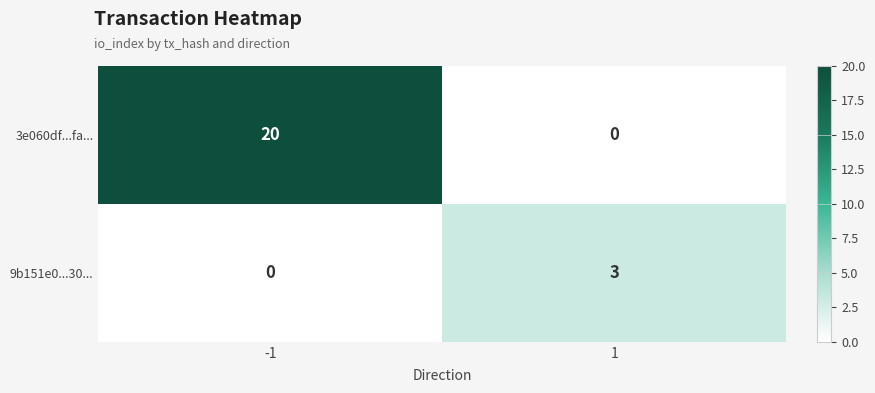

What is the greatest value displayed?

20